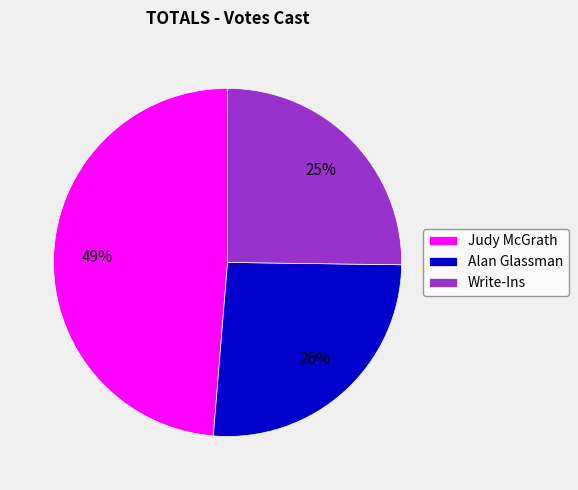

Which category has the smallest portion of the pie?

Write-Ins